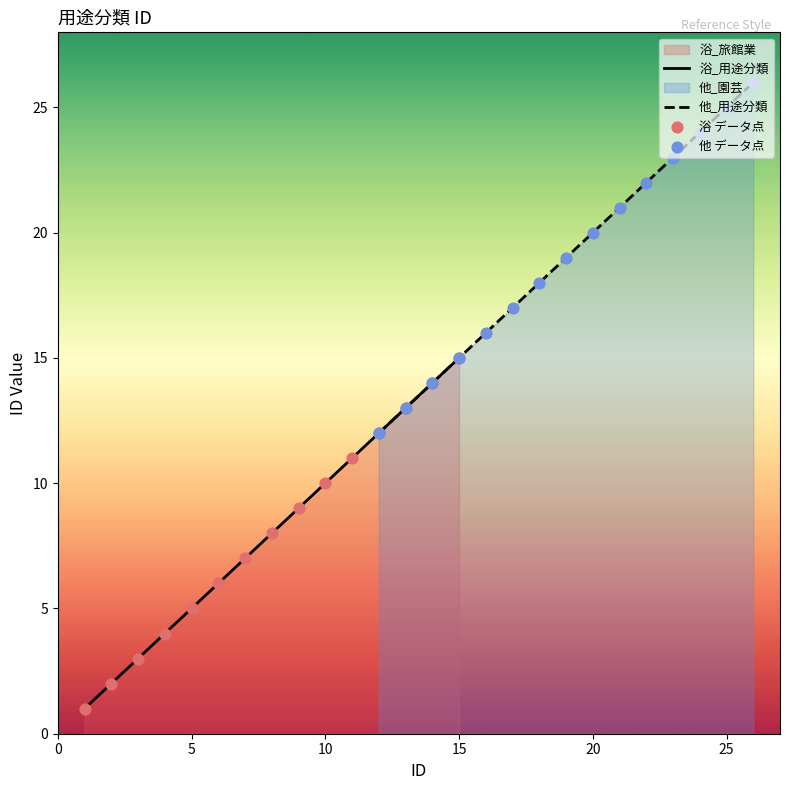

Which series contains the lowest Y value?

浴_用途分類